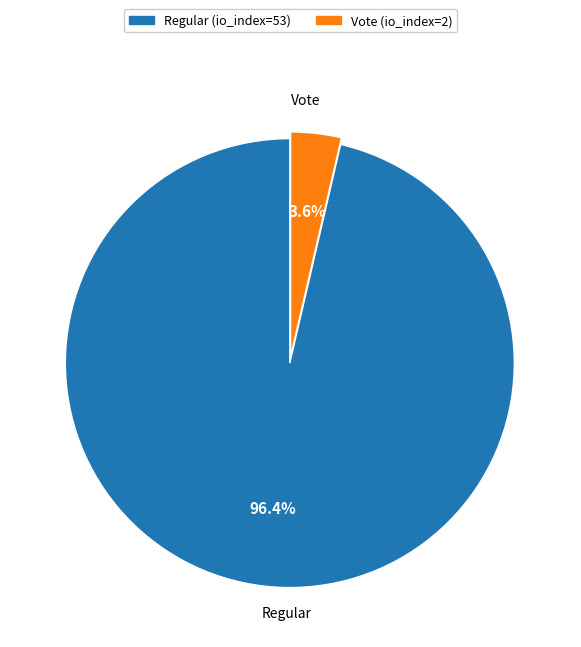

Which has a higher value, Regular or Vote?

Regular